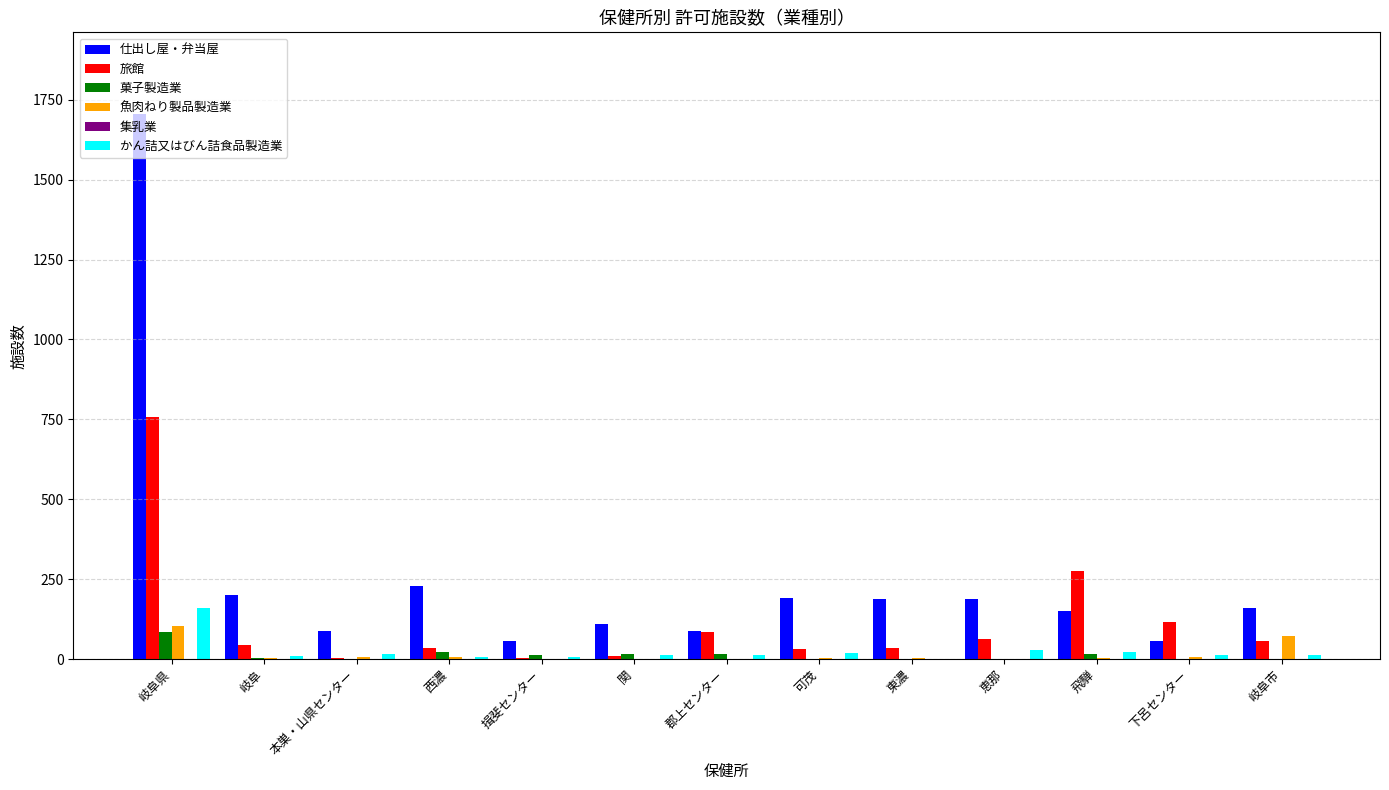

What is the average value of the かん詰又はびん詰食品製造業 series?

24